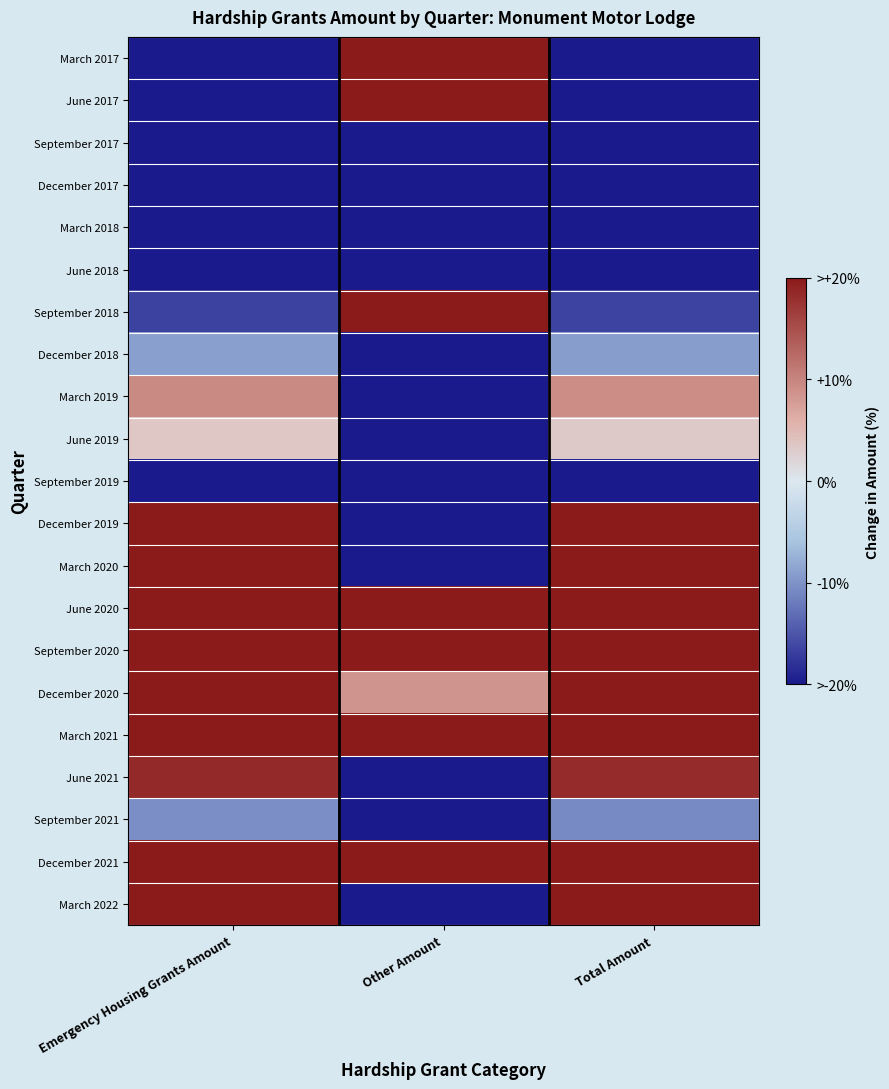

Reading right to left, extract all data points from this chart.

March 2017: Total Amount=-82.4	Other Amount=382.1	Emergency Housing Grants Amount=-83.7
June 2017: Total Amount=-49.5	Other Amount=298.3	Emergency Housing Grants Amount=-50.4
September 2017: Total Amount=-73.8	Other Amount=-100.0	Emergency Housing Grants Amount=-73.7
December 2017: Total Amount=-72.7	Other Amount=-100.0	Emergency Housing Grants Amount=-72.7
March 2018: Total Amount=-52.1	Other Amount=-100.0	Emergency Housing Grants Amount=-51.9
June 2018: Total Amount=-44.4	Other Amount=-100.0	Emergency Housing Grants Amount=-44.3
September 2018: Total Amount=-16.5	Other Amount=34.6	Emergency Housing Grants Amount=-16.7
December 2018: Total Amount=-9.1	Other Amount=-63.2	Emergency Housing Grants Amount=-9.0
March 2019: Total Amount=9.1	Other Amount=-100.0	Emergency Housing Grants Amount=9.4
June 2019: Total Amount=3.3	Other Amount=-100.0	Emergency Housing Grants Amount=3.5
September 2019: Total Amount=-41.6	Other Amount=-100.0	Emergency Housing Grants Amount=-41.4
December 2019: Total Amount=51.0	Other Amount=-28.5	Emergency Housing Grants Amount=51.2
March 2020: Total Amount=46.3	Other Amount=-100.0	Emergency Housing Grants Amount=46.7
June 2020: Total Amount=74.3	Other Amount=329.0	Emergency Housing Grants Amount=73.6
September 2020: Total Amount=84.9	Other Amount=58.9	Emergency Housing Grants Amount=85.0
December 2020: Total Amount=53.9	Other Amount=8.5	Emergency Housing Grants Amount=54.0
March 2021: Total Amount=29.0	Other Amount=45.9	Emergency Housing Grants Amount=29.0
June 2021: Total Amount=18.2	Other Amount=-100.0	Emergency Housing Grants Amount=18.5
September 2021: Total Amount=-10.7	Other Amount=-100.0	Emergency Housing Grants Amount=-10.5
December 2021: Total Amount=36.4	Other Amount=34.4	Emergency Housing Grants Amount=36.4
March 2022: Total Amount=46.3	Other Amount=-100.0	Emergency Housing Grants Amount=46.7